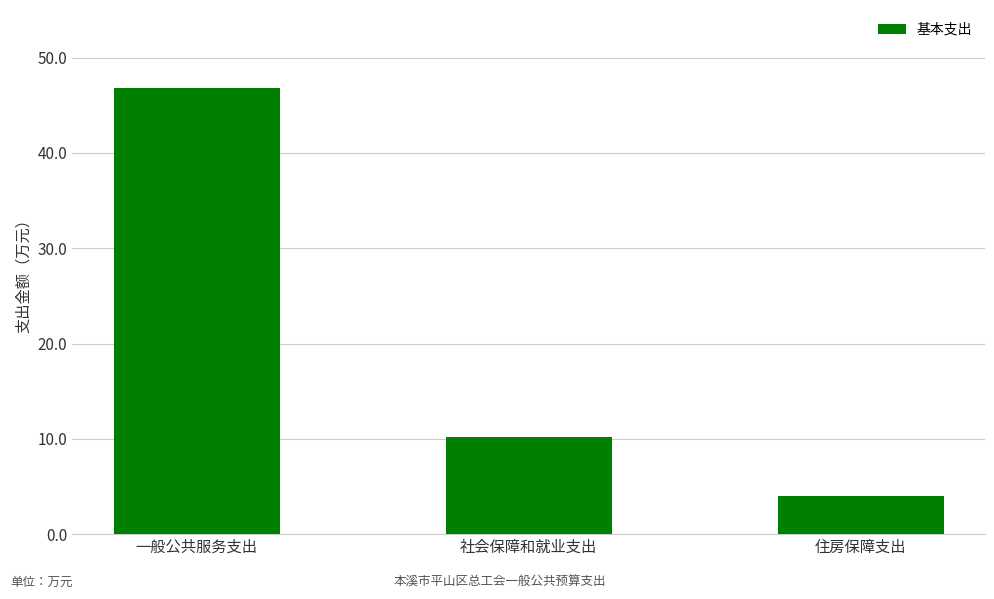

Where is the data nearest to the value 25?

社会保障和就业支出